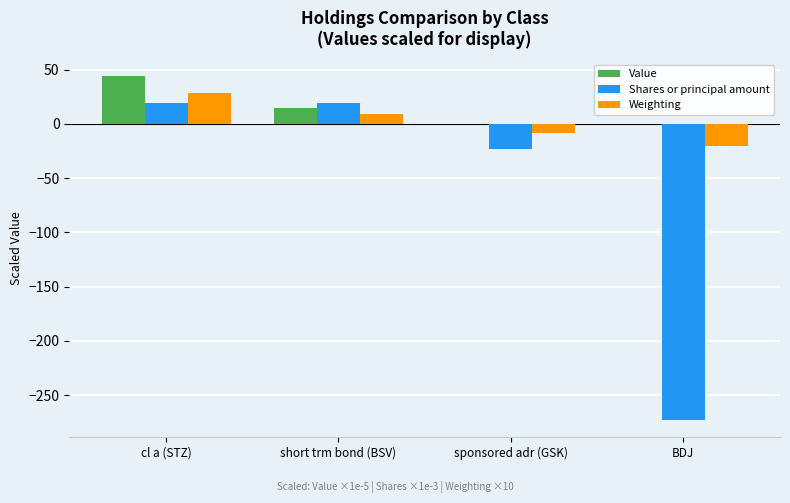

What is the average value of the Weighting series?

2.1